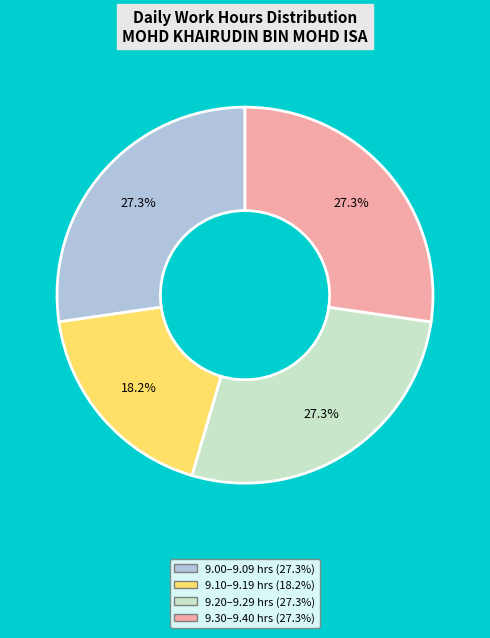

Is there any slice that represents more than half of the pie?

No